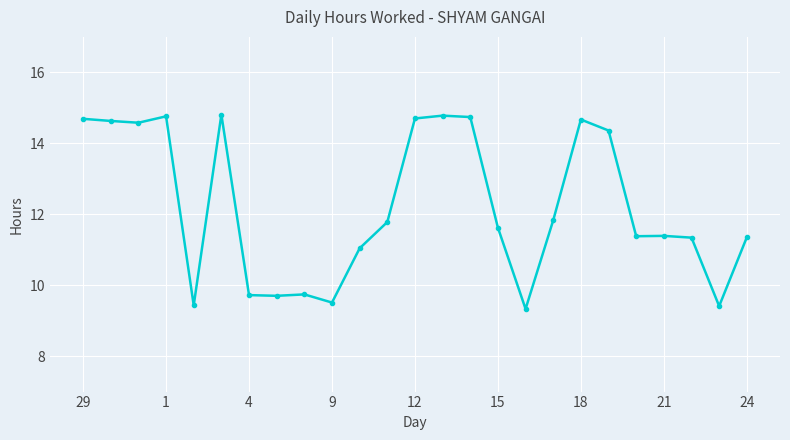

What is the difference between the second highest and second lowest values?

5.4